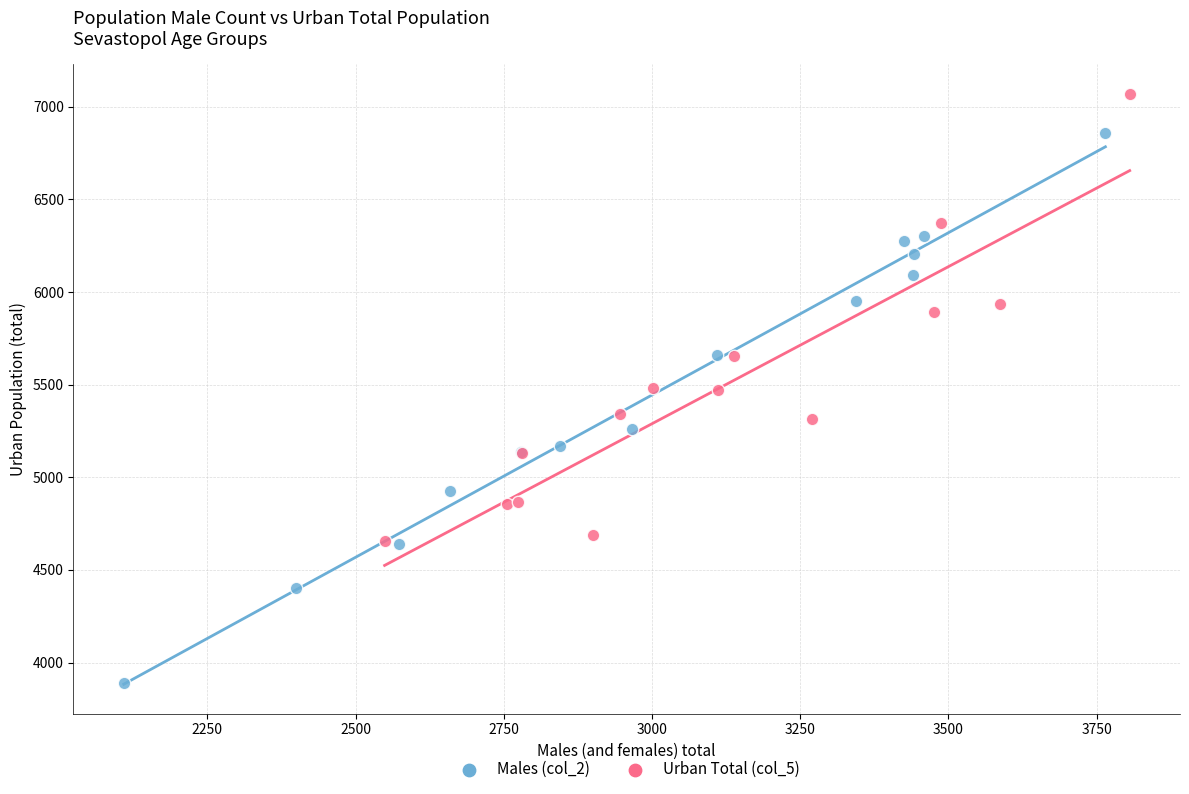

Which series contains the highest Y value?

Urban Total (col_5)